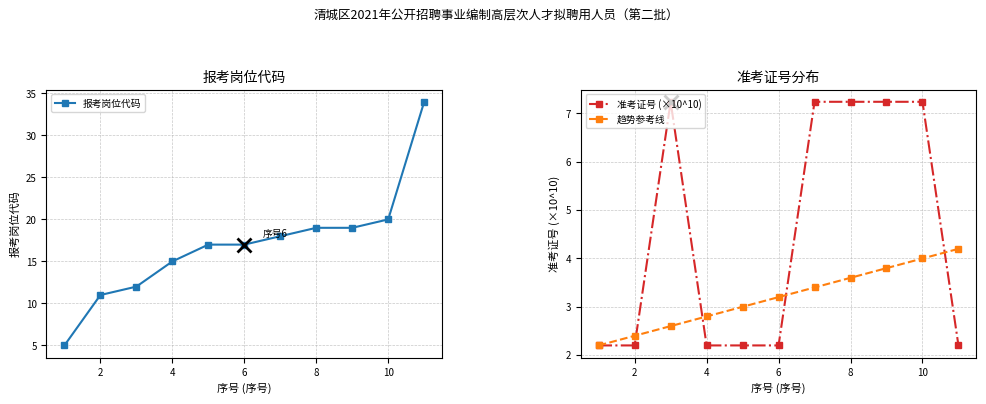

The 报考岗位代码 series shows 6 at 10. True or false?

False